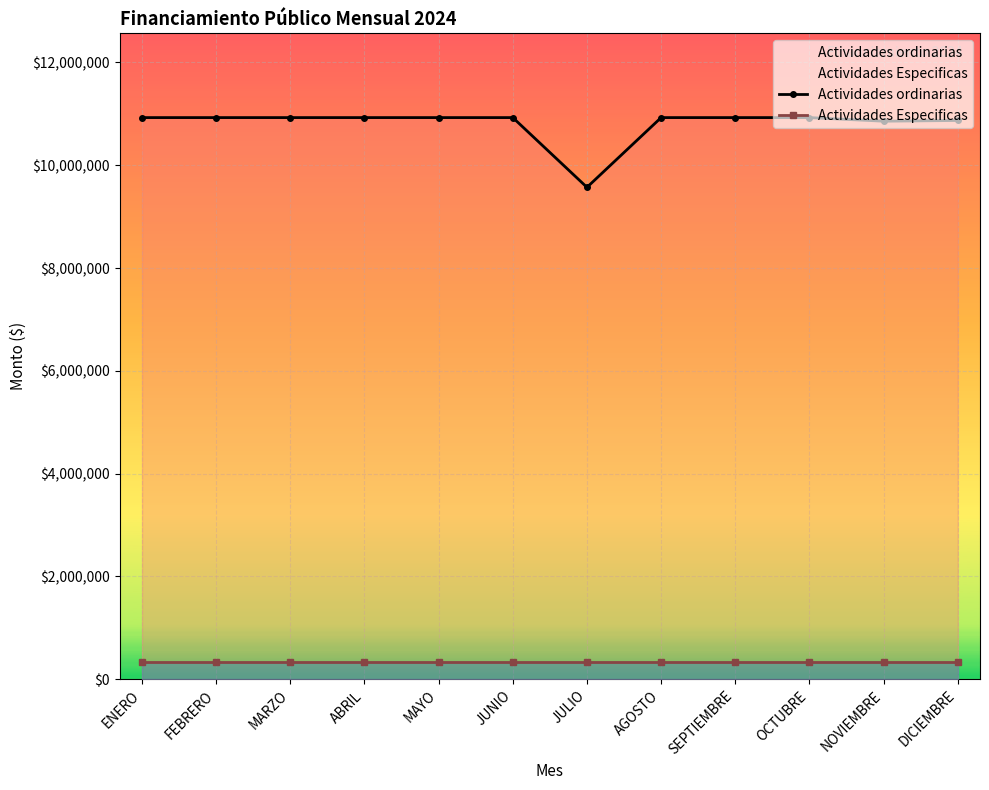

True or false: Actividades ordinarias and Actividades Especificas intersect in this chart.

False